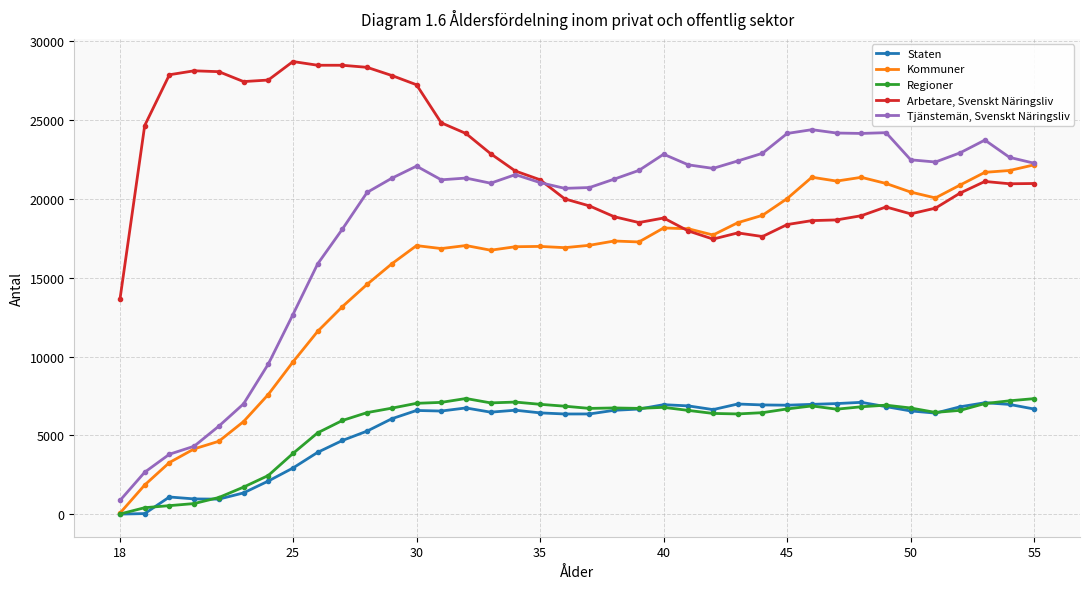

What is the highest value of the Staten series?

7093